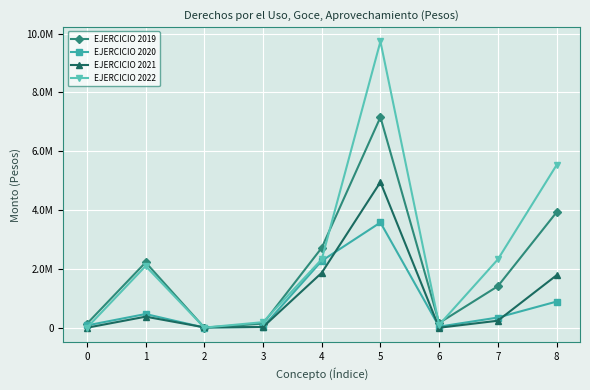

Reading left to right, transcribe all the data shown in this chart.

EJERCICIO 2019: 135673	2221901	4223	140076	2718058	7161520	160740	1411827	3924521
EJERCICIO 2020: 78545	466227	4605	28346	2275043	3579561	36938	347291	888825
EJERCICIO 2021: 0	376191	13128	23656	1867544	4953460	24	238389	1782925
EJERCICIO 2022: 0	2098567	4330	189980	2326709	9735660	97578	2323044	5528363